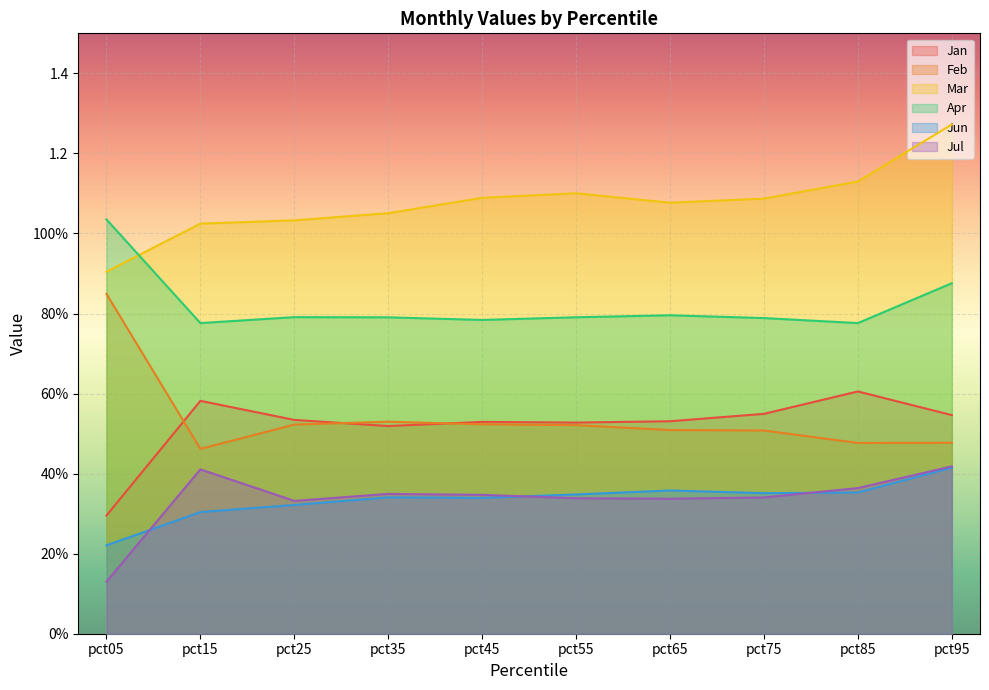

List the labels in order of Jan value, largest first.

pct85, pct15, pct75, pct95, pct25, pct65, pct45, pct55, pct35, pct05